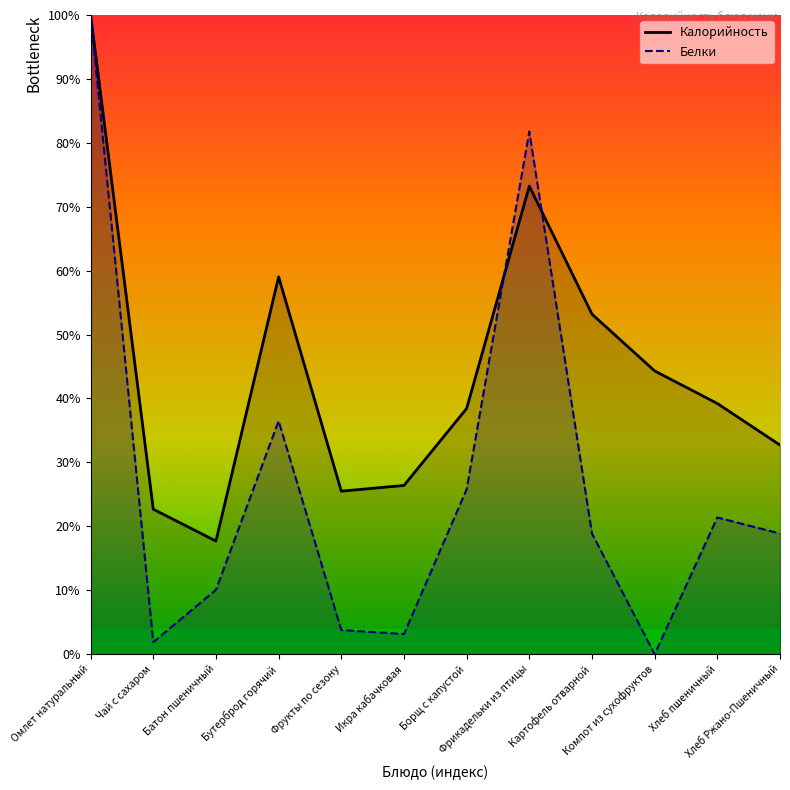

True or false: Белки has a value of 21.4 at Хлеб пшеничный.

True